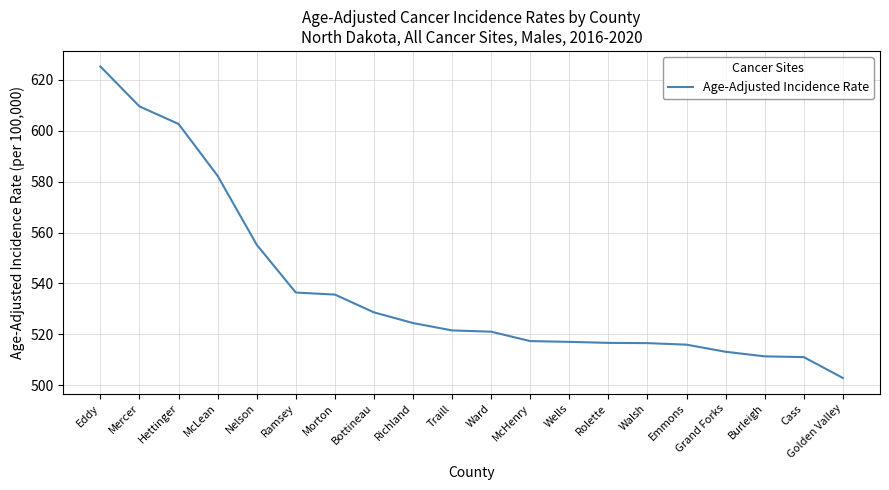

What is the difference between the values at Richland and Grand Forks?

11.3